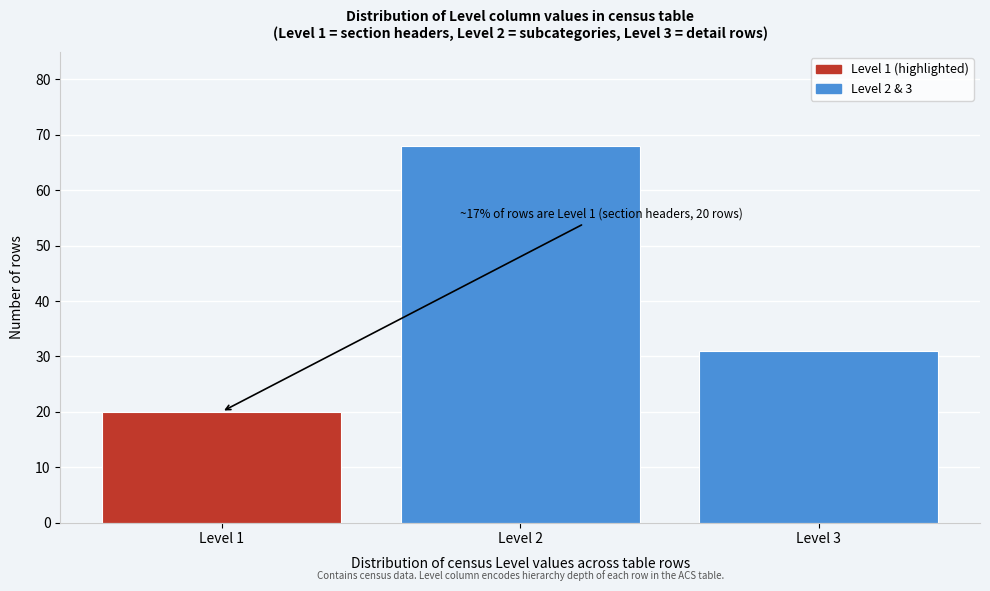

Reading left to right, extract all data points from this chart.

20	68	31